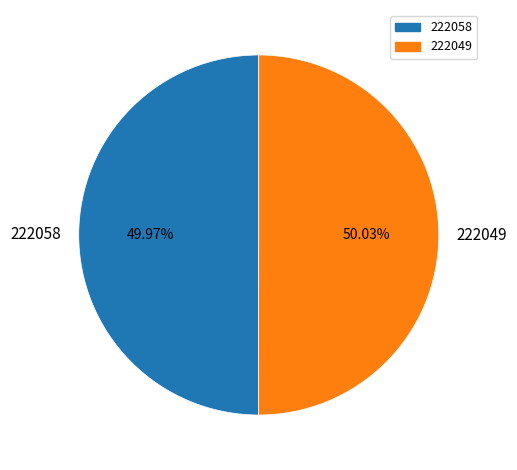

To the nearest percent, what is the average slice percentage?

50%